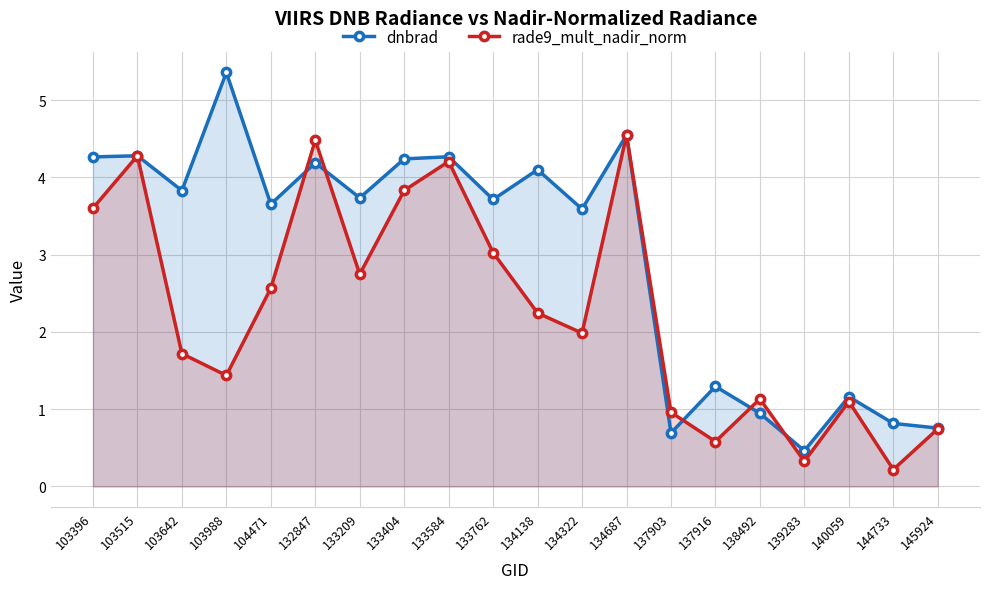

What is the greatest value displayed?

5.4